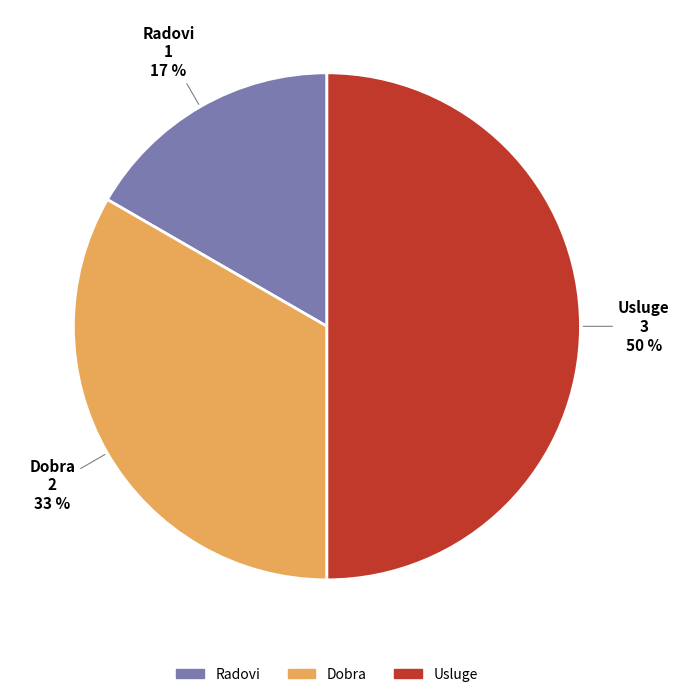

Do Radovi and Usluge together represent more than half of the pie?

Yes